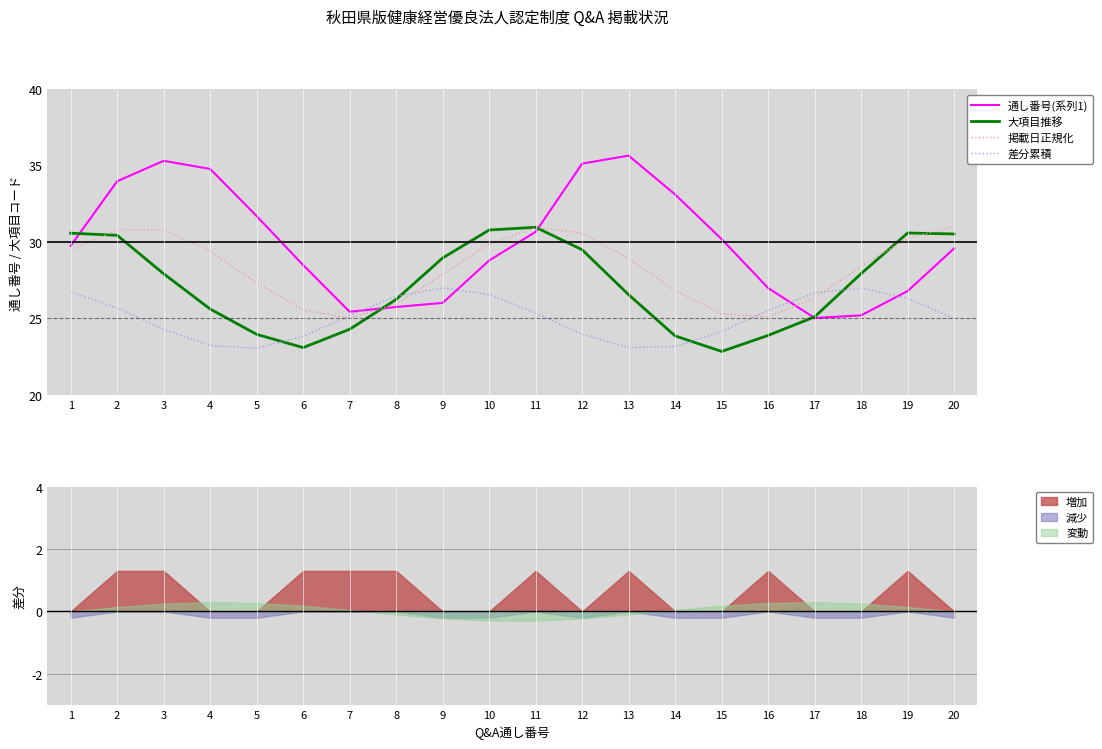

Which series changed the most between 1 and 10?

通し番号(系列1)